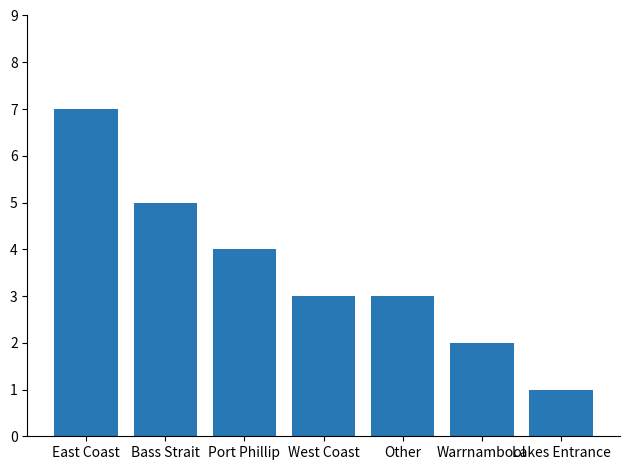

What is the sum of all values?

25